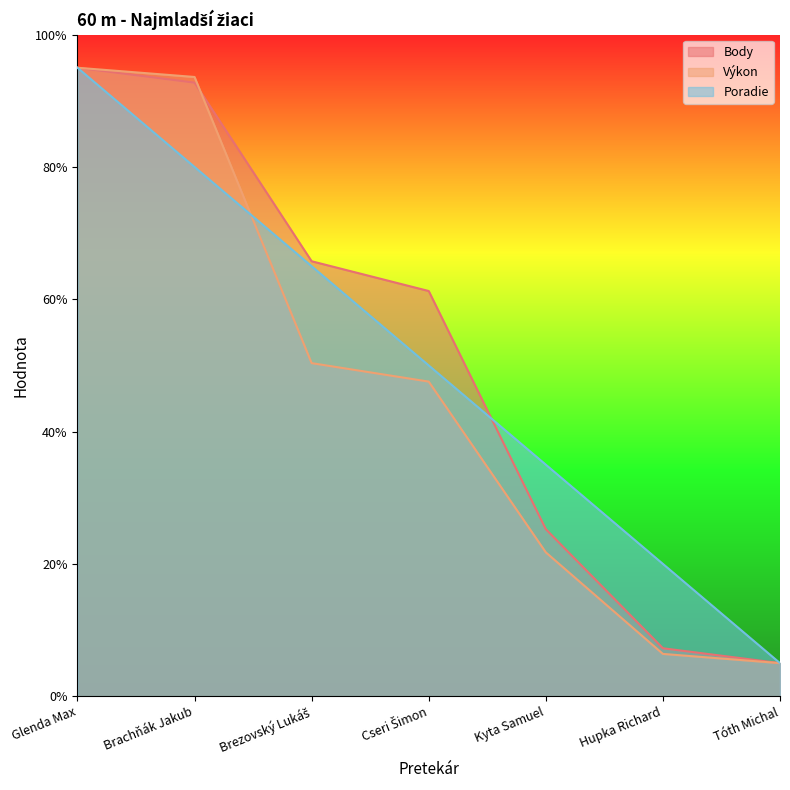

After their last crossing, which series has the higher values: Body or Poradie?

Poradie